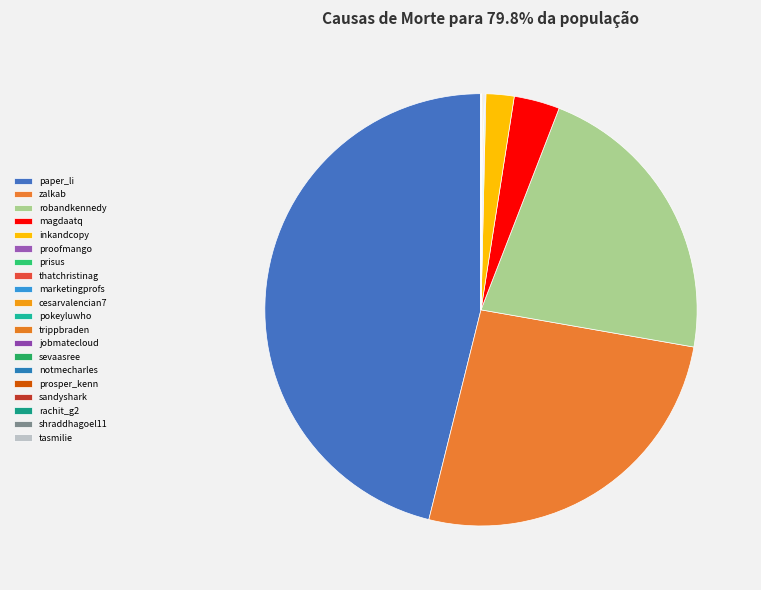

What is the largest slice in the pie chart?

paper_li